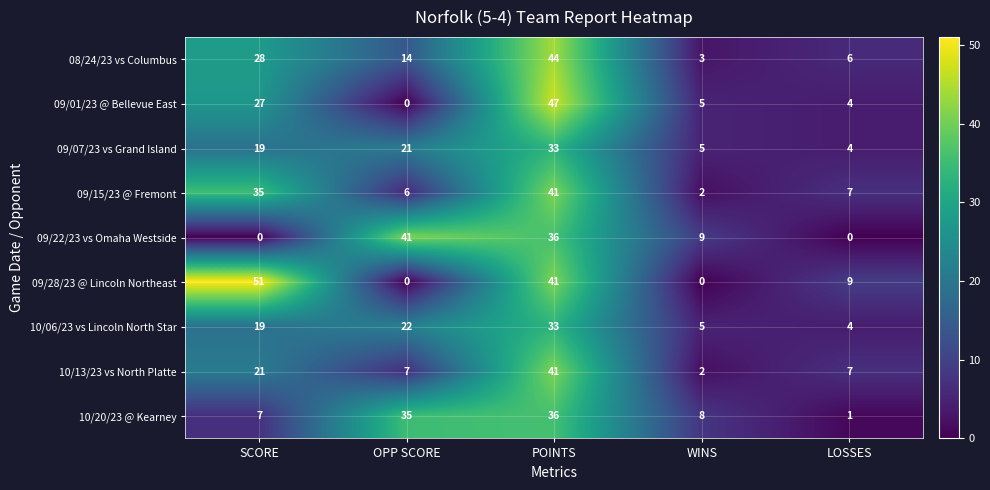

Between POINTS and LOSSES, which series saw the biggest shift?

09/01/23 @ Bellevue East